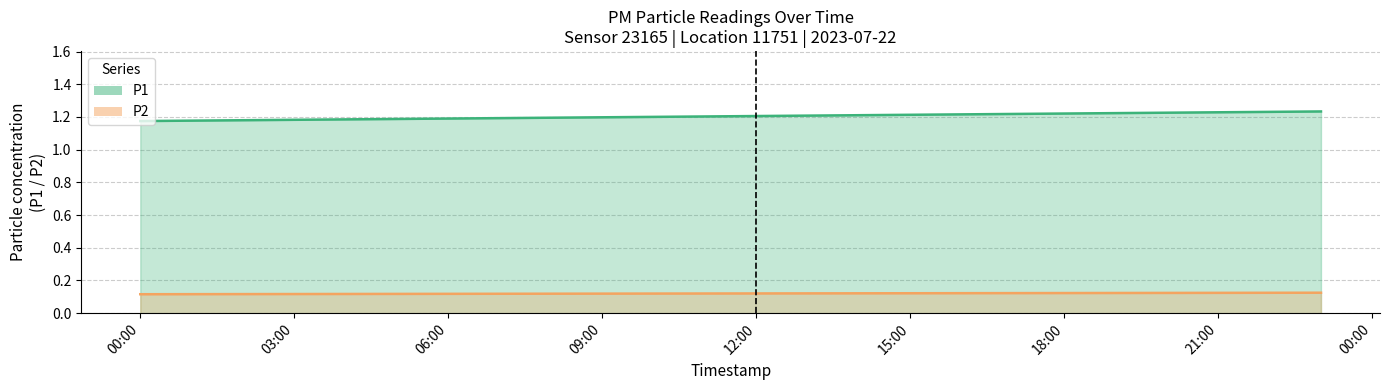

How many lines are shown in the chart?

2